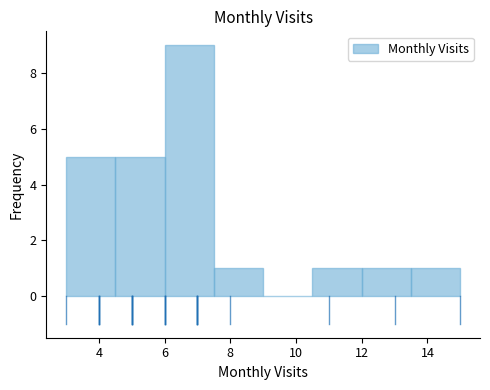

Reading left to right, list every bar in this chart as the range it spans on the x-axis followed by its height. Neither the bar edges nor the heights are printed on the chart, so give them approximately, as read against the axes.

3.0 to 4.5: 5
4.5 to 6.0: 5
6.0 to 7.5: 9
7.5 to 9.0: 1
9.0 to 10.5: 0
10.5 to 12.0: 1
12.0 to 13.5: 1
13.5 to 15.0: 1